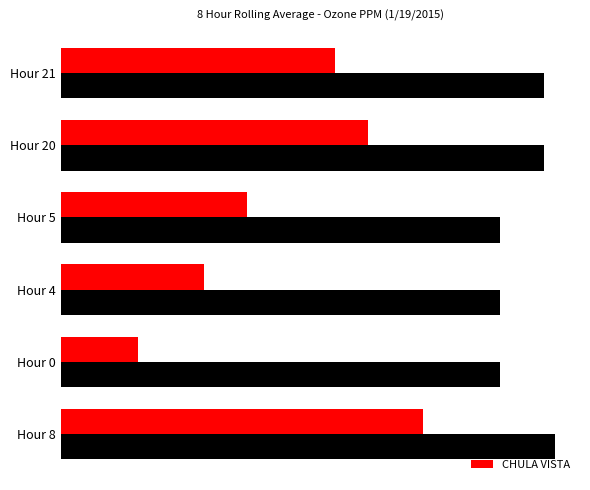

What are all the series names shown in the legend?

ALPINE, CHULA VISTA